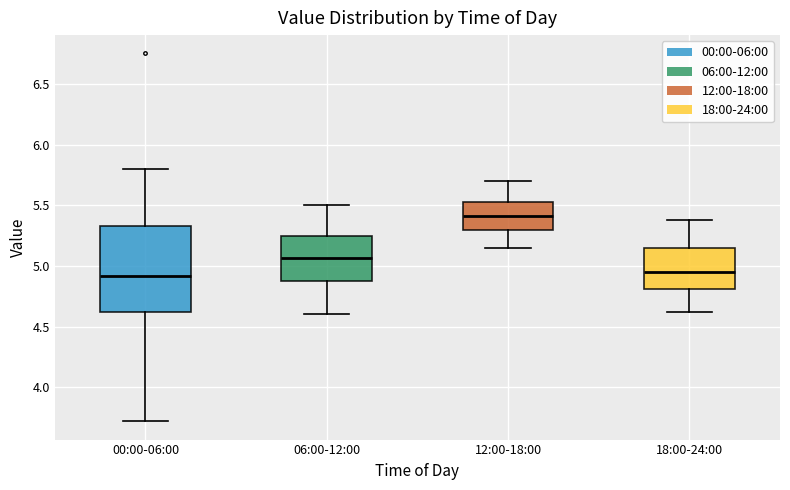

Reading left to right, read every box against the y-axis: the position of its median line, the range the box covers, and the ends of its whiskers. The values are not printed on the chart, so give them approximately, as read against the axis.

00:00-06:00: median 4.90, box 4.60 to 5.35, whiskers 3.70 to 5.80
06:00-12:00: median 5.05, box 4.85 to 5.25, whiskers 4.60 to 5.50
12:00-18:00: median 5.40, box 5.30 to 5.55, whiskers 5.15 to 5.70
18:00-24:00: median 4.95, box 4.80 to 5.15, whiskers 4.60 to 5.40